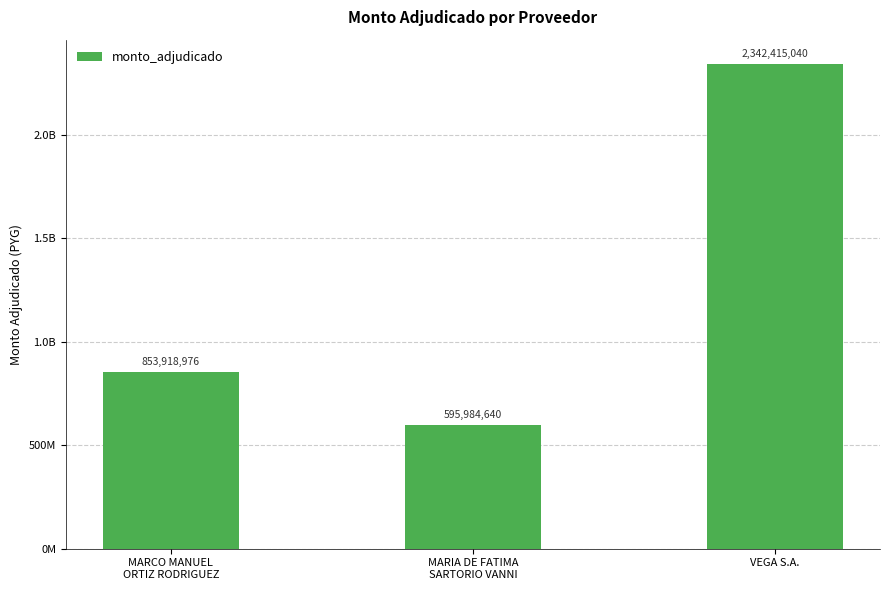

Which has a higher value, VEGA S.A. or MARCO MANUEL
ORTIZ RODRIGUEZ?

VEGA S.A.